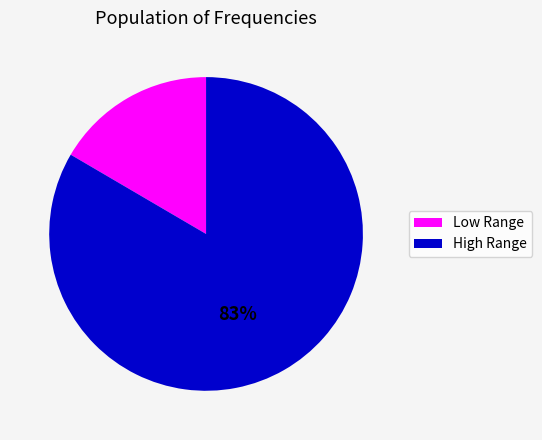

Does any single category account for the majority?

Yes